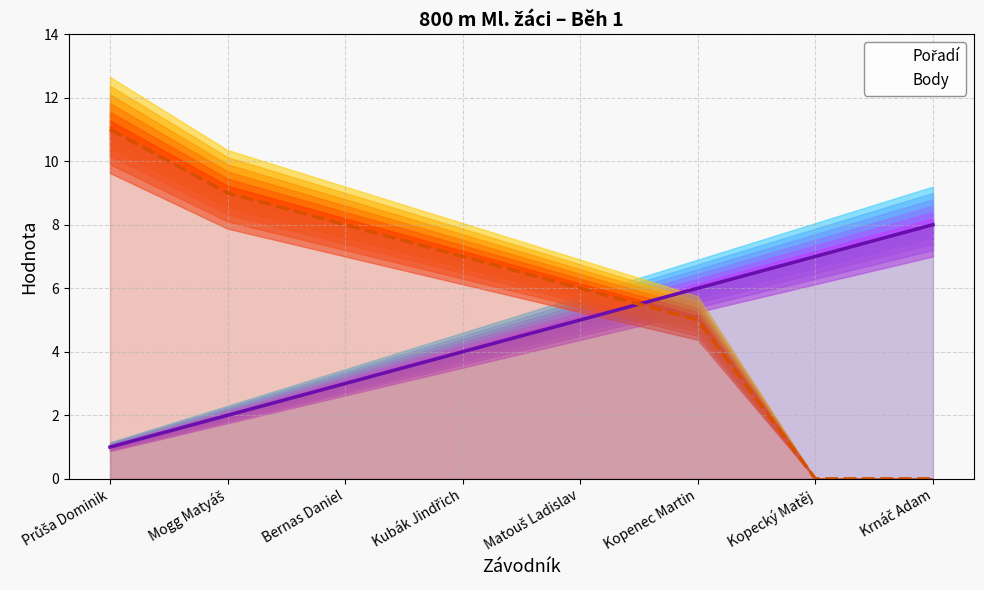

Rank the categories by Body value from highest to lowest.

Průša Dominik, Mogg Matyáš, Bernas Daniel, Kubák Jindřich, Matouš Ladislav, Kopenec Martin, Kopecký Matěj, Krnáč Adam